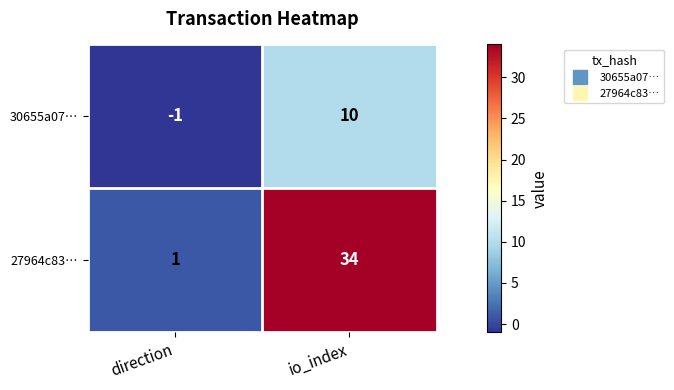

What is the sum of the 27964c83… values at io_index and direction?

35